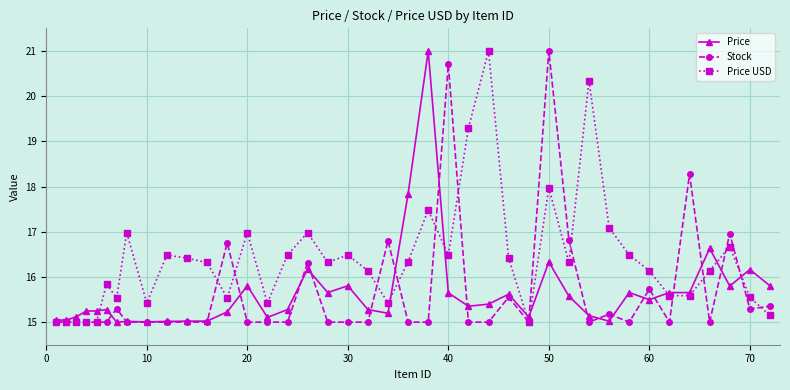

Which series has the largest total across all categories?

Price USD